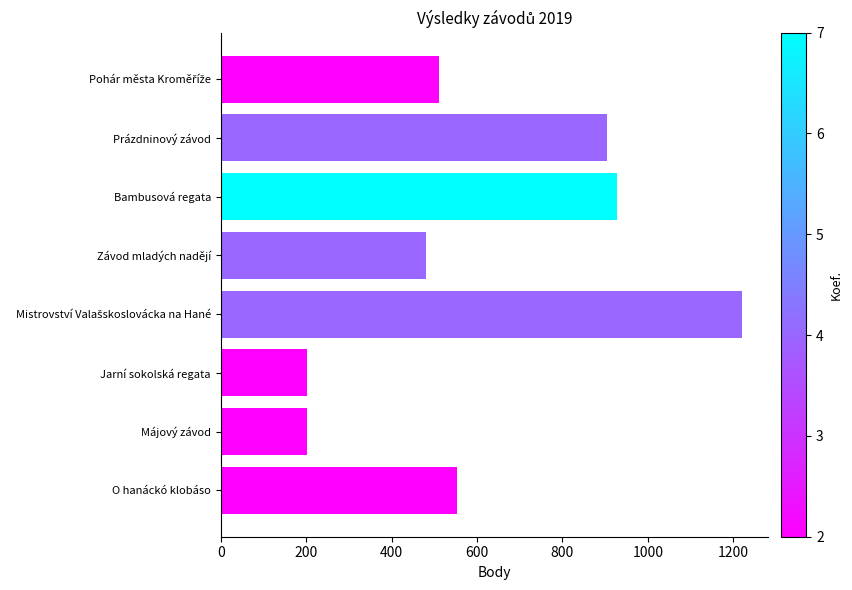

What is the greatest value displayed?

1220